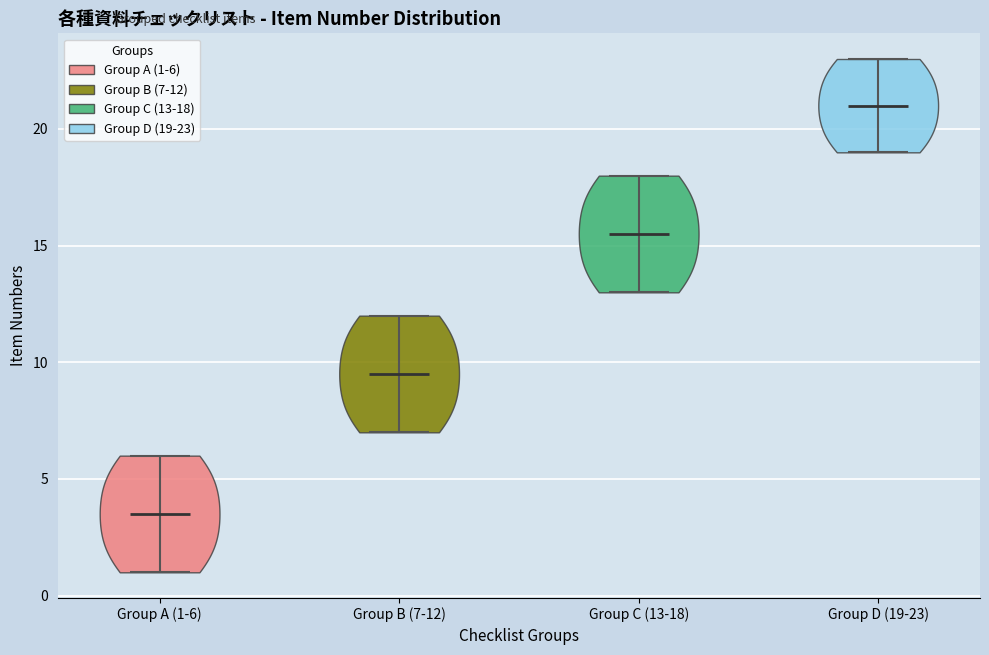

Reading left to right, read every violin against the y-axis: where its median line is, and the lowest and highest points it reaches. The values are not printed on the chart, so give them approximately, as read against the axis.

Group A (1-6): median line 3.5, lowest point 1.0, highest point 6.0
Group B (7-12): median line 9.5, lowest point 7.0, highest point 12.0
Group C (13-18): median line 15.5, lowest point 13.0, highest point 18.0
Group D (19-23): median line 21.0, lowest point 19.0, highest point 23.0